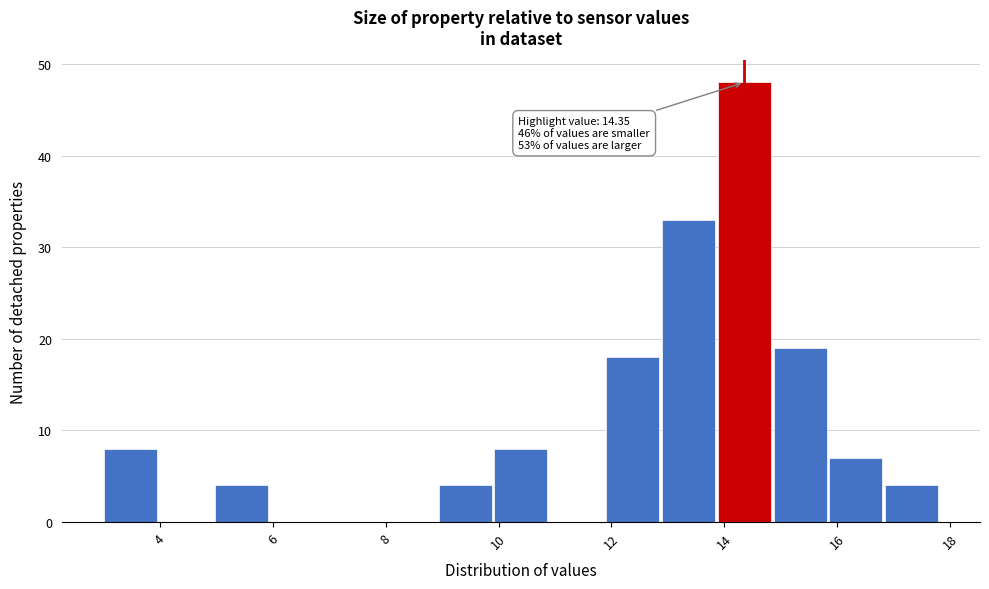

Which range on the x-axis has the tallest bar?

13.8 to 14.8